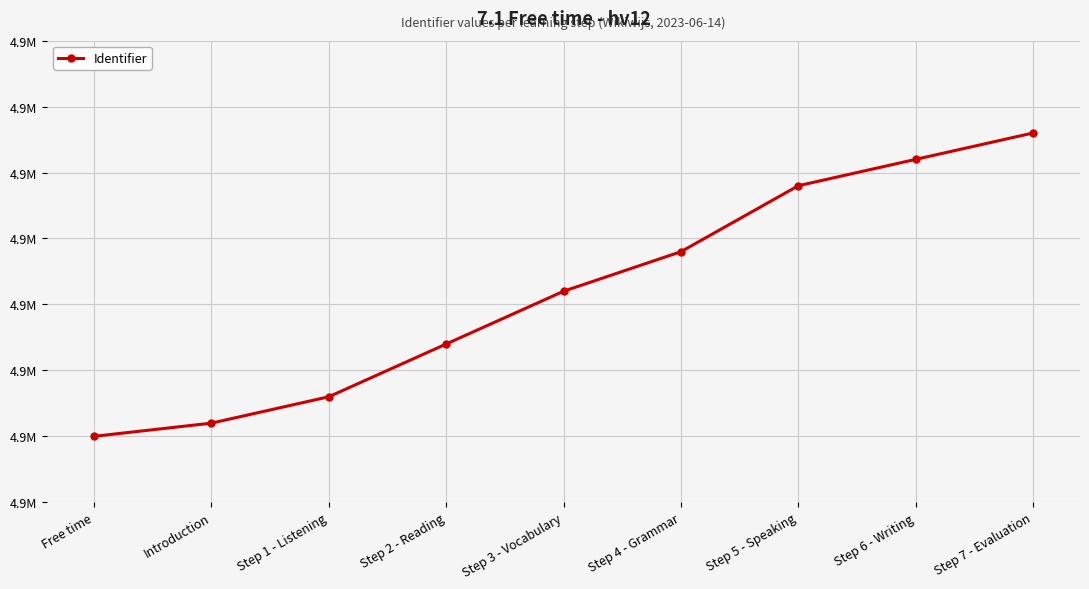

Rank the categories by value from highest to lowest.

Step 7 - Evaluation, Step 6 - Writing, Step 5 - Speaking, Step 4 - Grammar, Step 3 - Vocabulary, Step 2 - Reading, Step 1 - Listening, Introduction, Free time